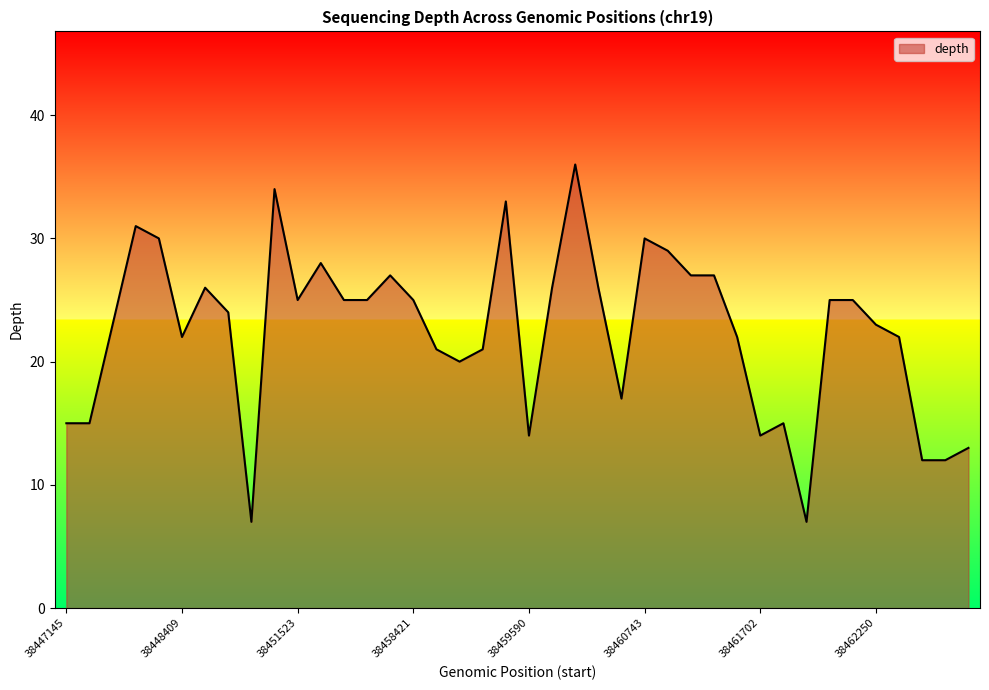

True or false: the data has more than 0 interior local peaks.

True